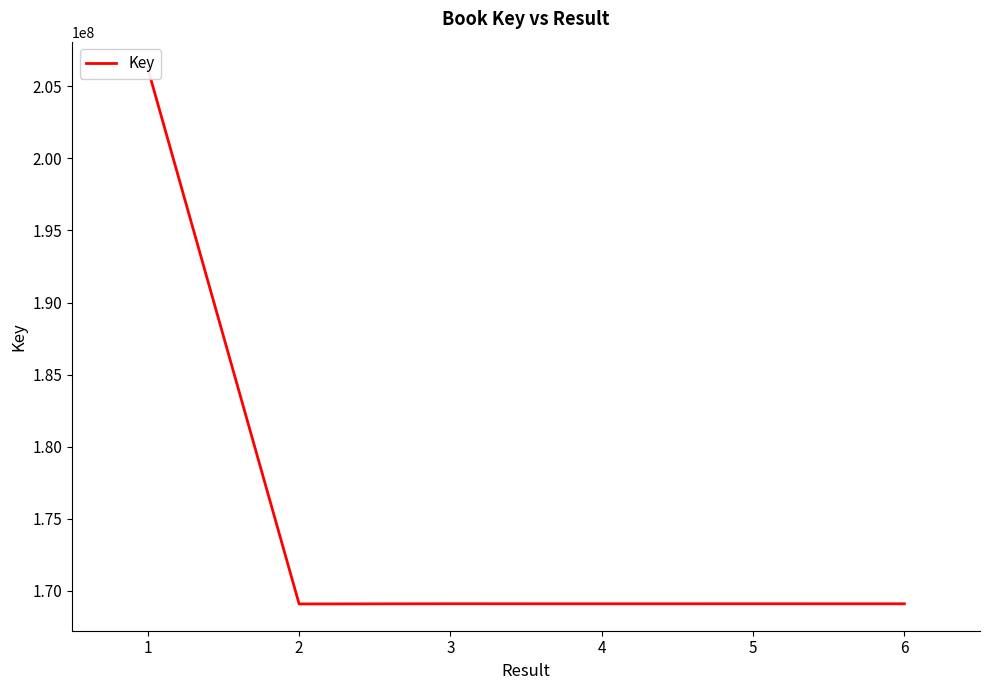

What is the difference between the maximum and minimum values?

37160588